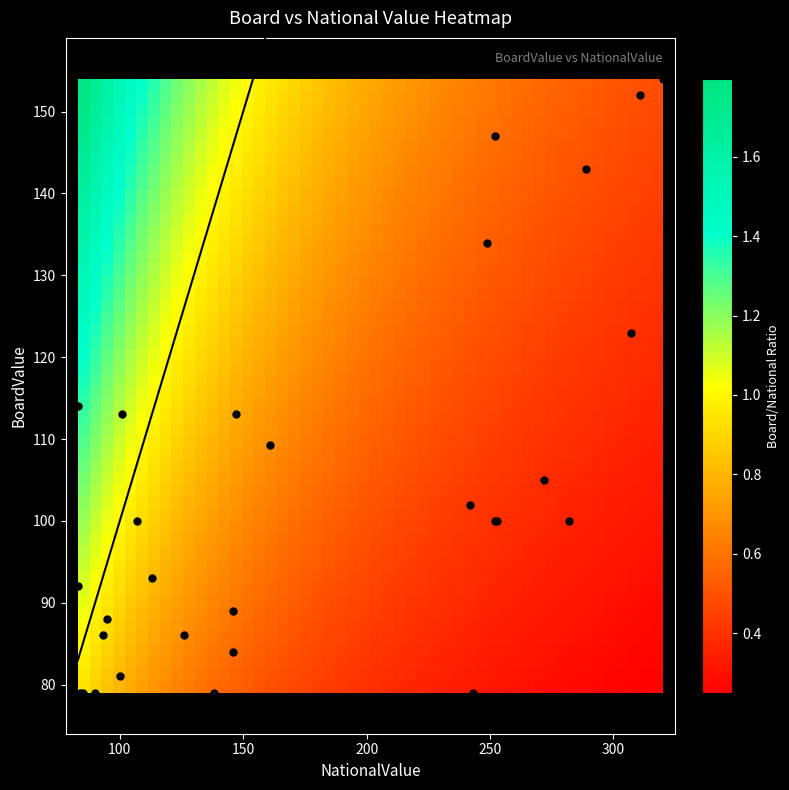

What is the spread (max minus min) of values at NationalValue?

237.0